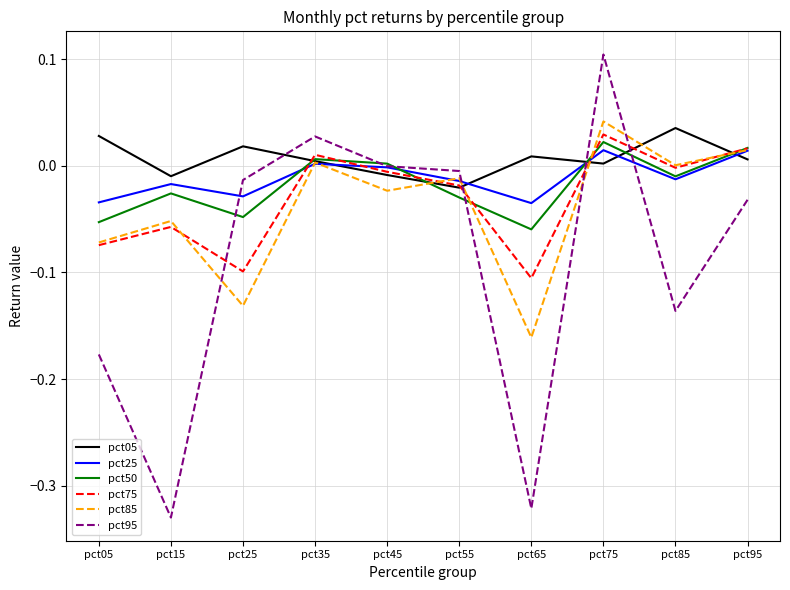

Does the chart display data point markers on the line(s)?

No